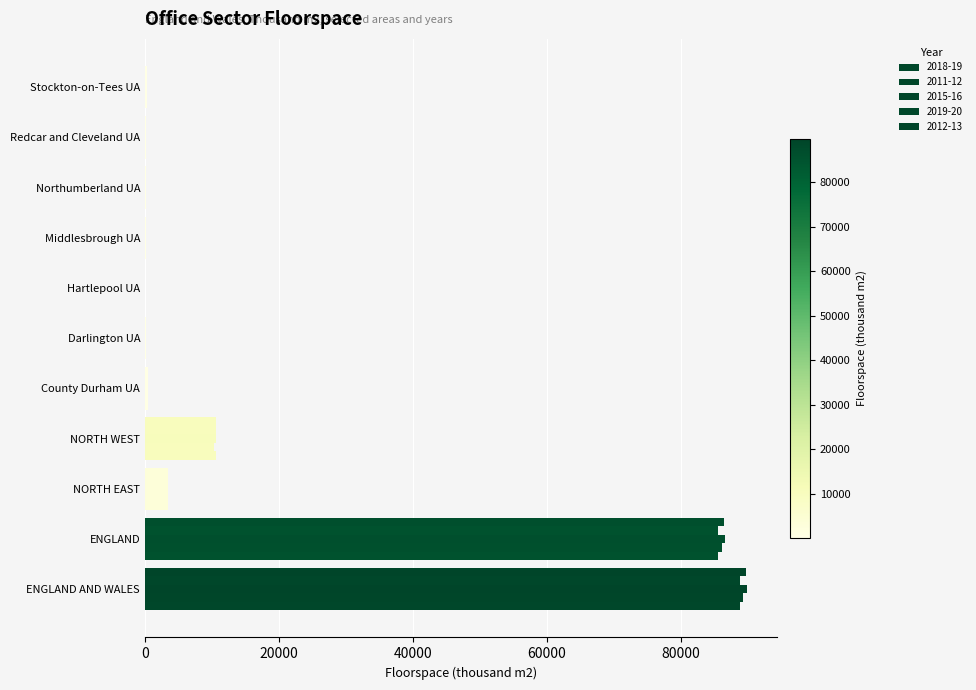

What is the total value across all series at County Durham UA?

2169